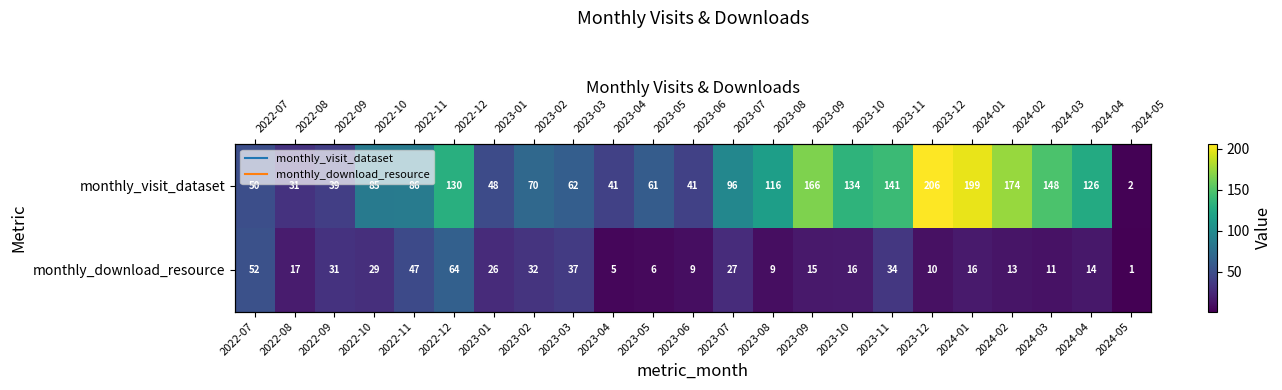

Rank the series at 2022-12 from highest to lowest value.

monthly_visit_dataset, monthly_download_resource